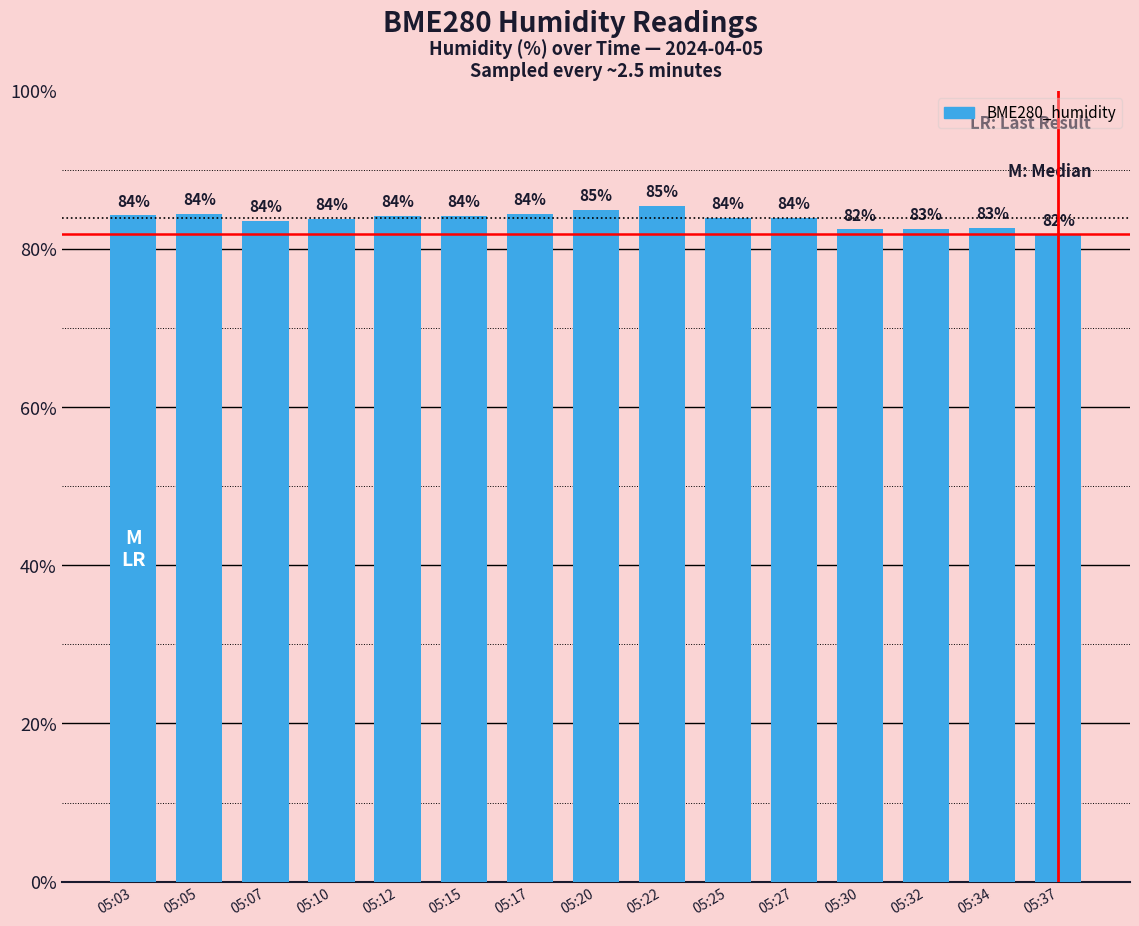

What is the maximum value shown in the chart?

85.4